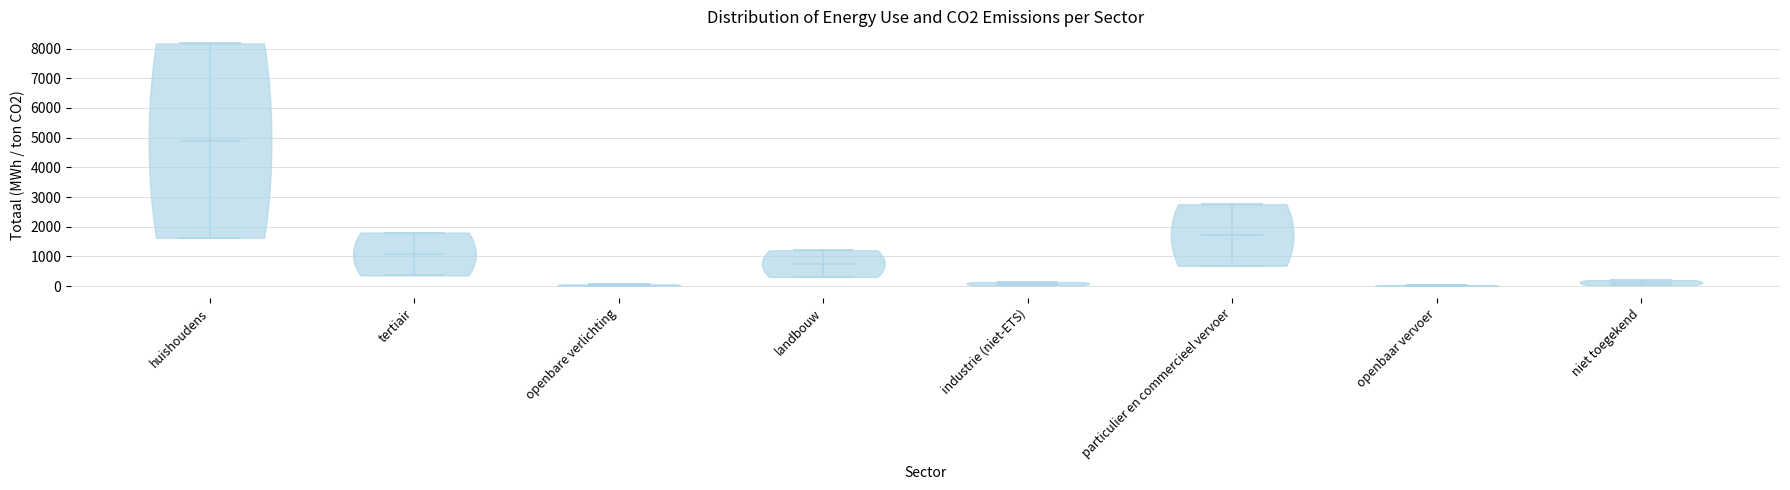

What is the lowest point the violin for openbaar vervoer reaches on the y-axis? The values are not printed on the chart, so give them approximately, as read against the axis.

0